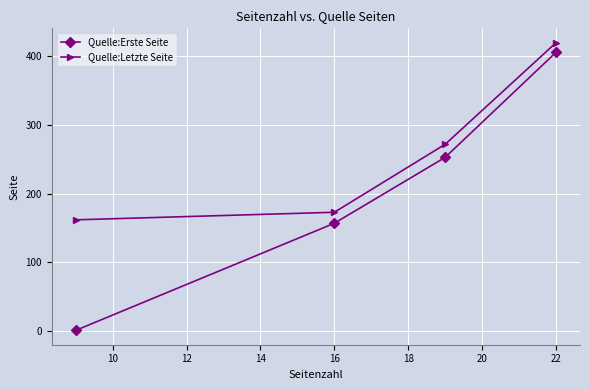

What is the maximum value shown in the chart?

420